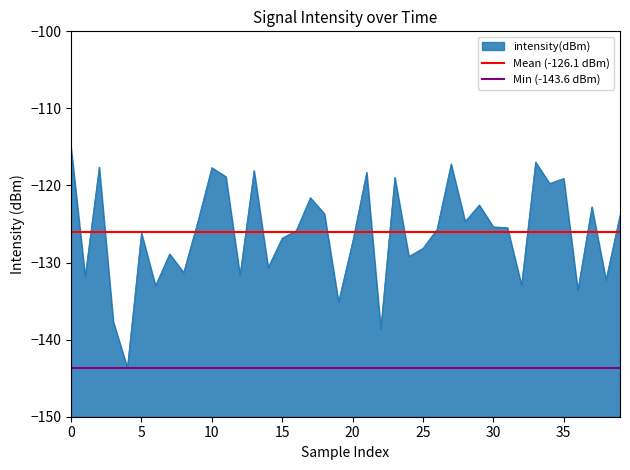

What is the lowest value of the intensity(dBm) series?

-143.6